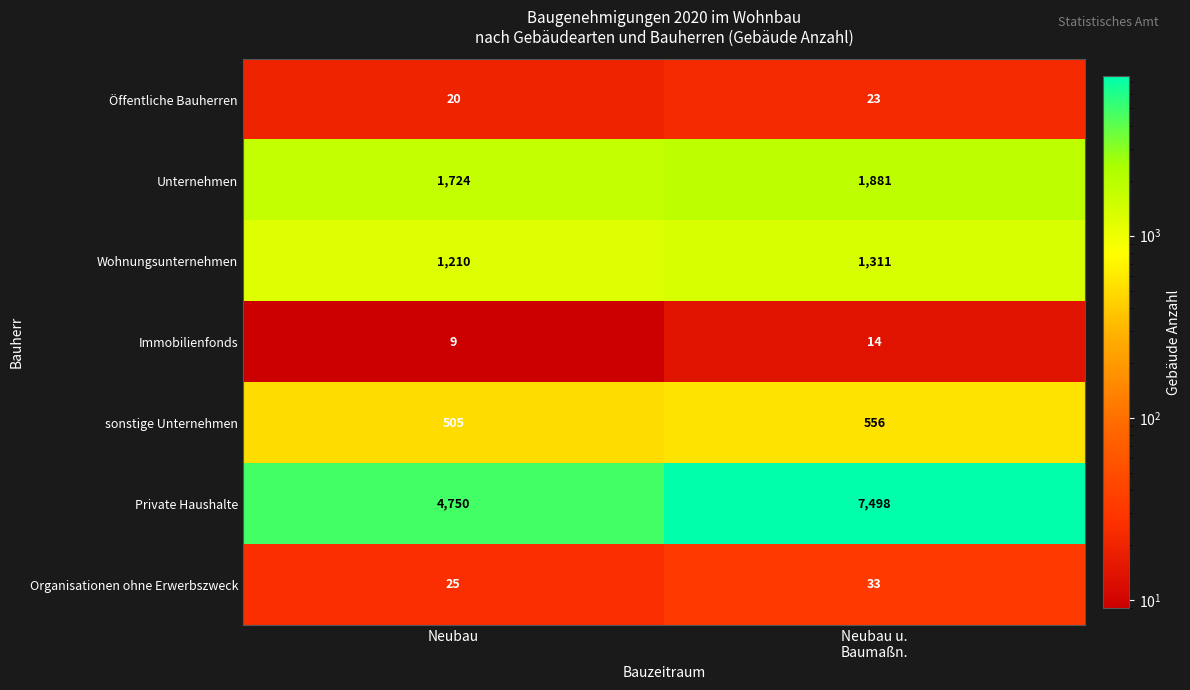

What is the highest value of the Öffentliche Bauherren series?

23